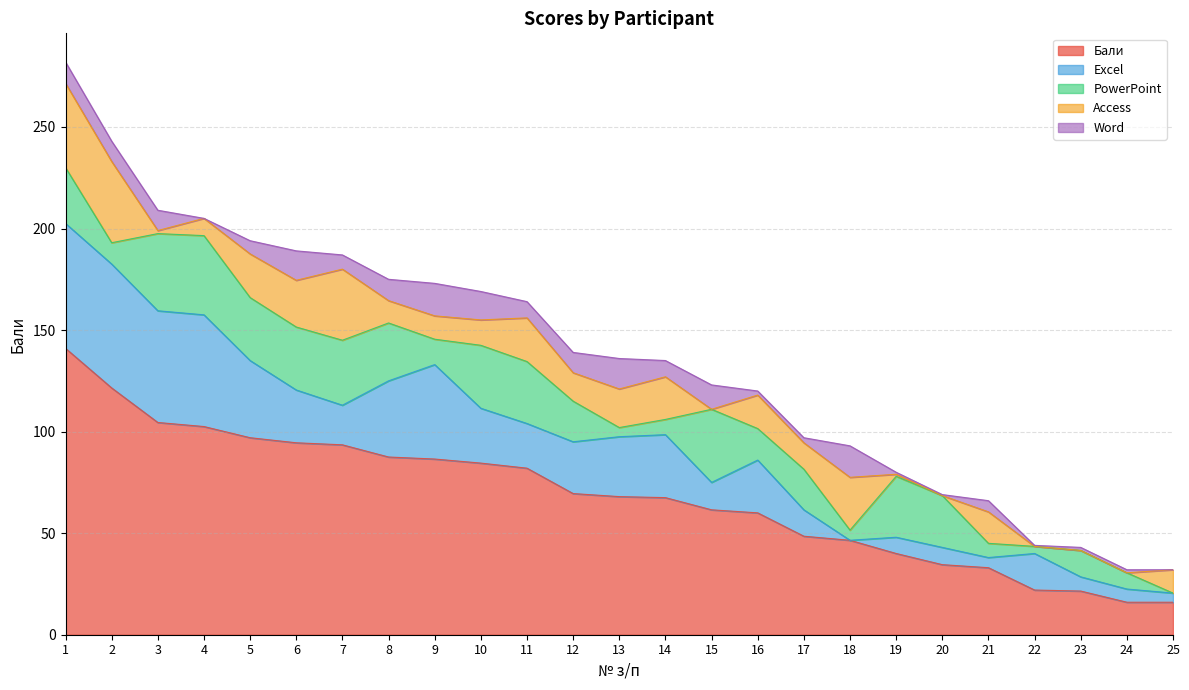

What is the sum of the Бали values at 16 and 1?

201.0